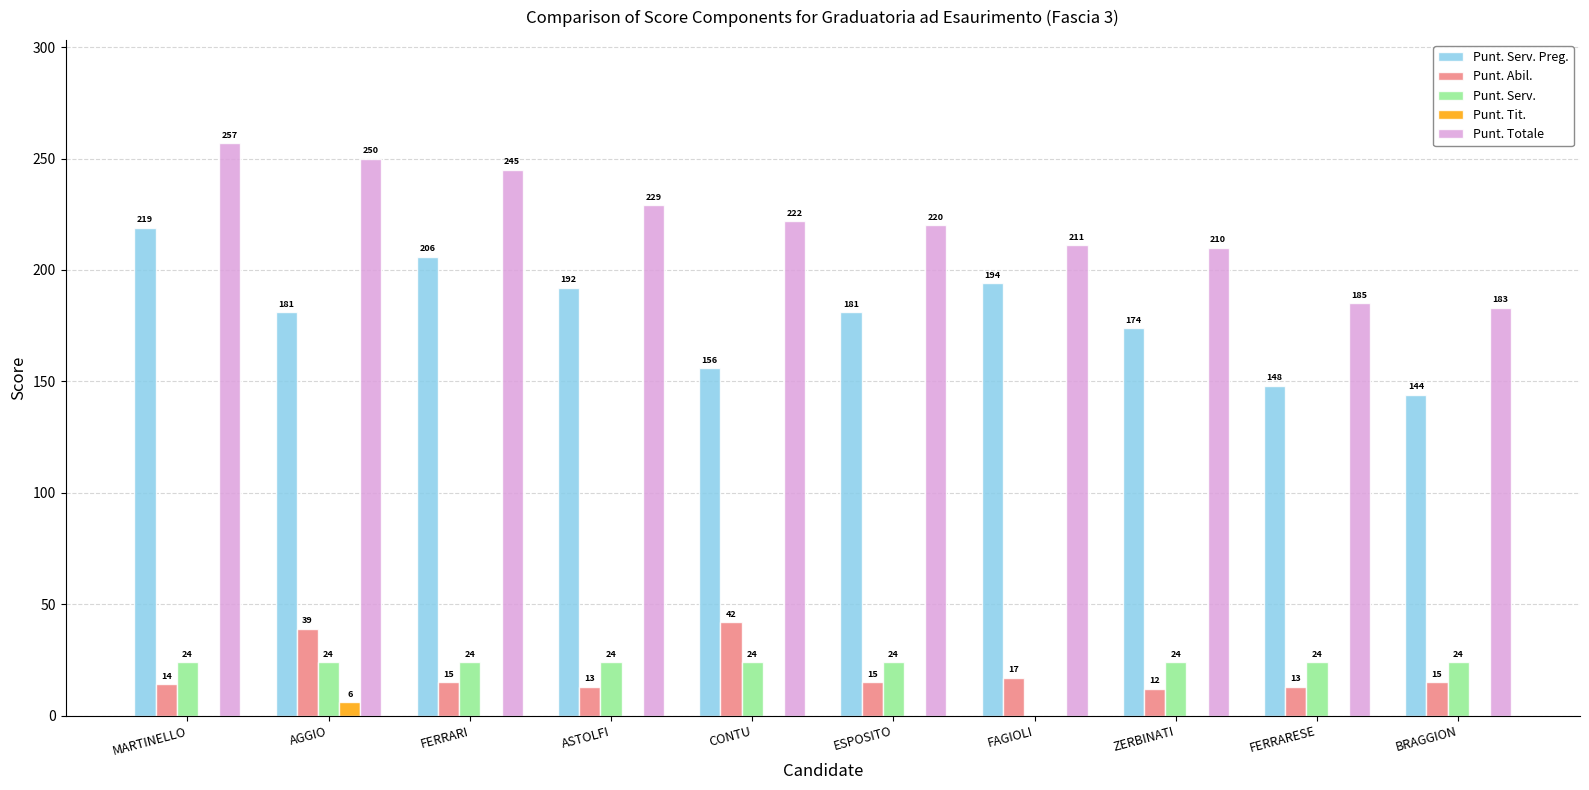

Which series changed the most between FERRARI and ZERBINATI?

Punt. Totale